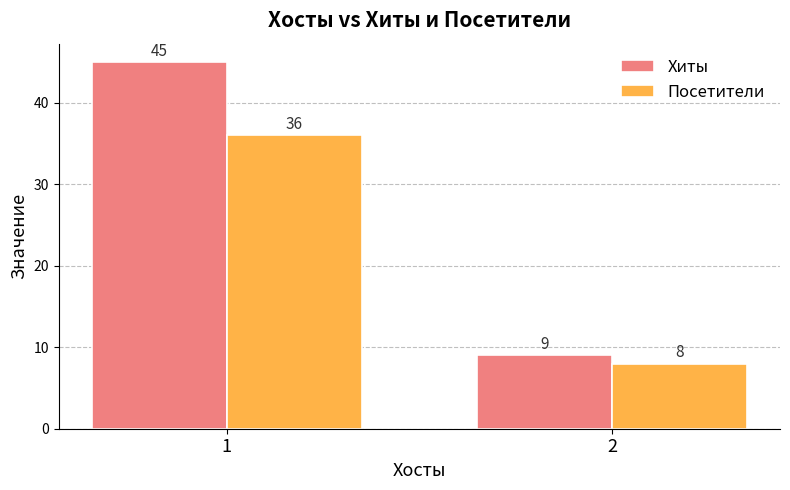

List the labels in order of Хиты value, largest first.

1, 2